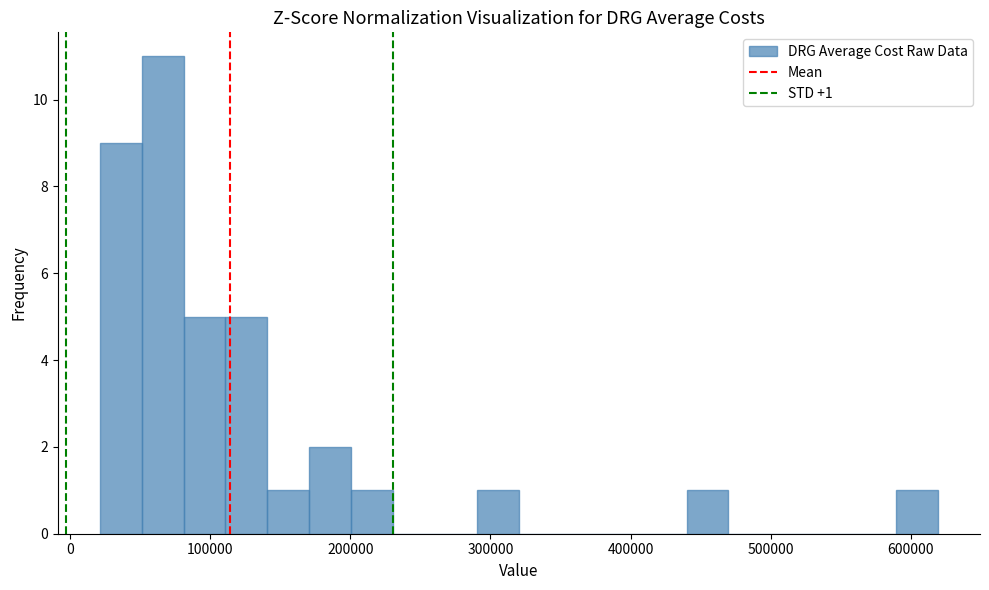

Read against the x-axis, roughly where is the centre of the tallest bar?

70000